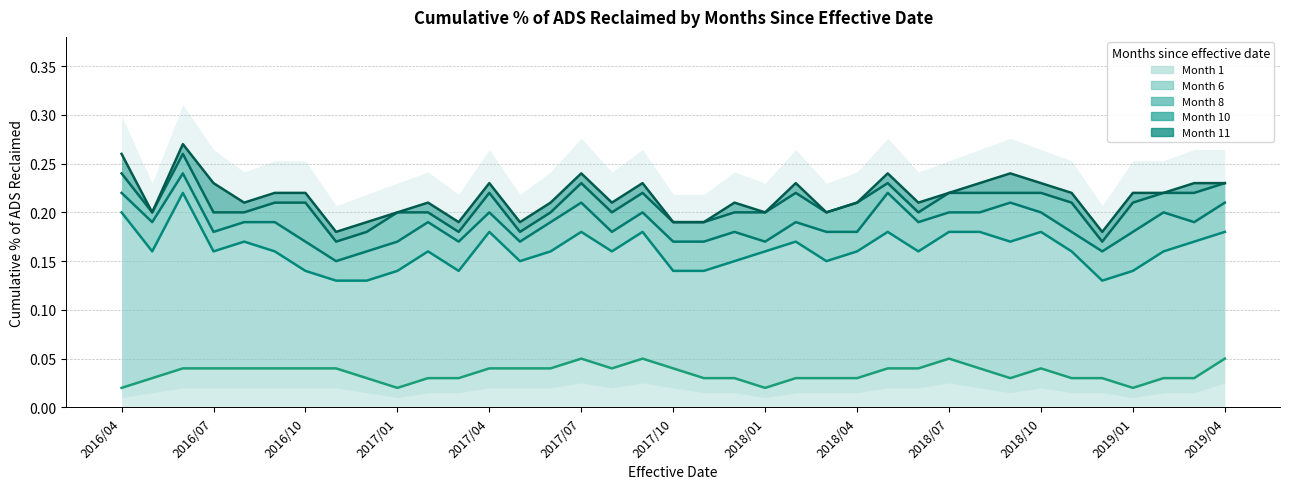

Which category has the lowest value across all series?

2016/04